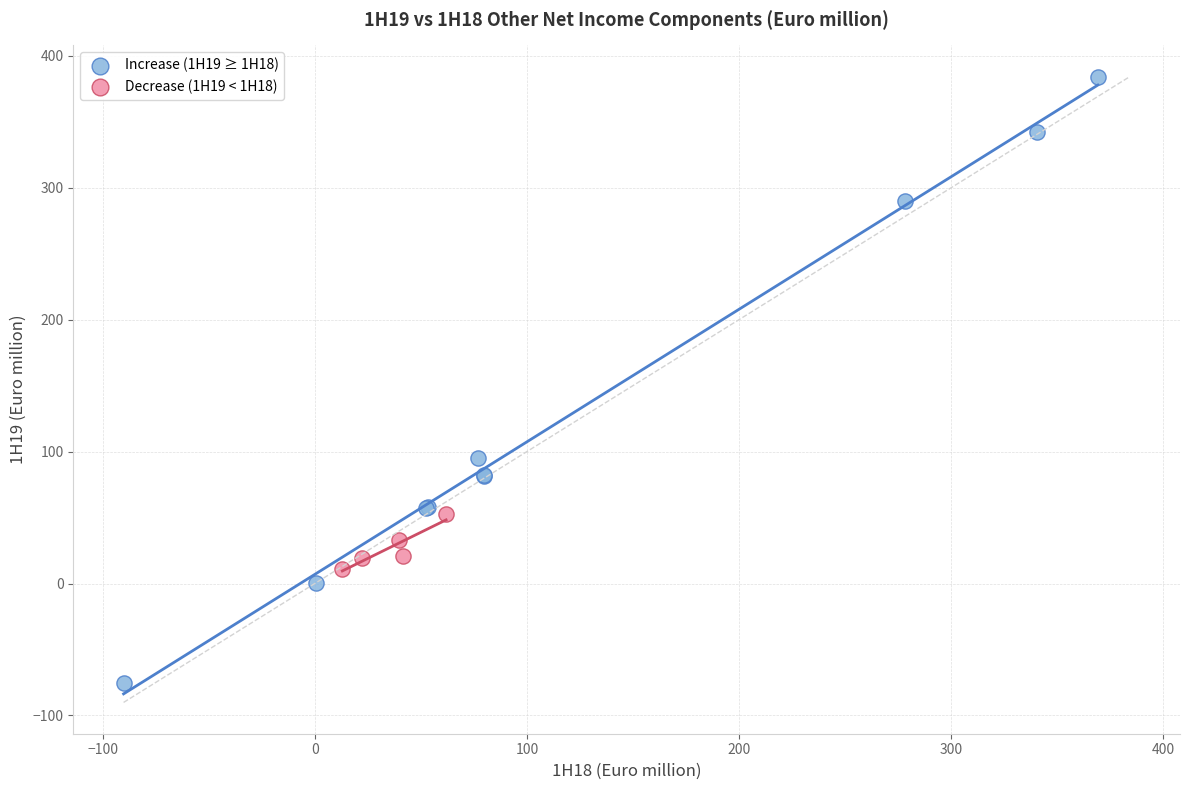

Which series has the largest Y range (max minus min)?

Increase (1H19 ≥ 1H18)